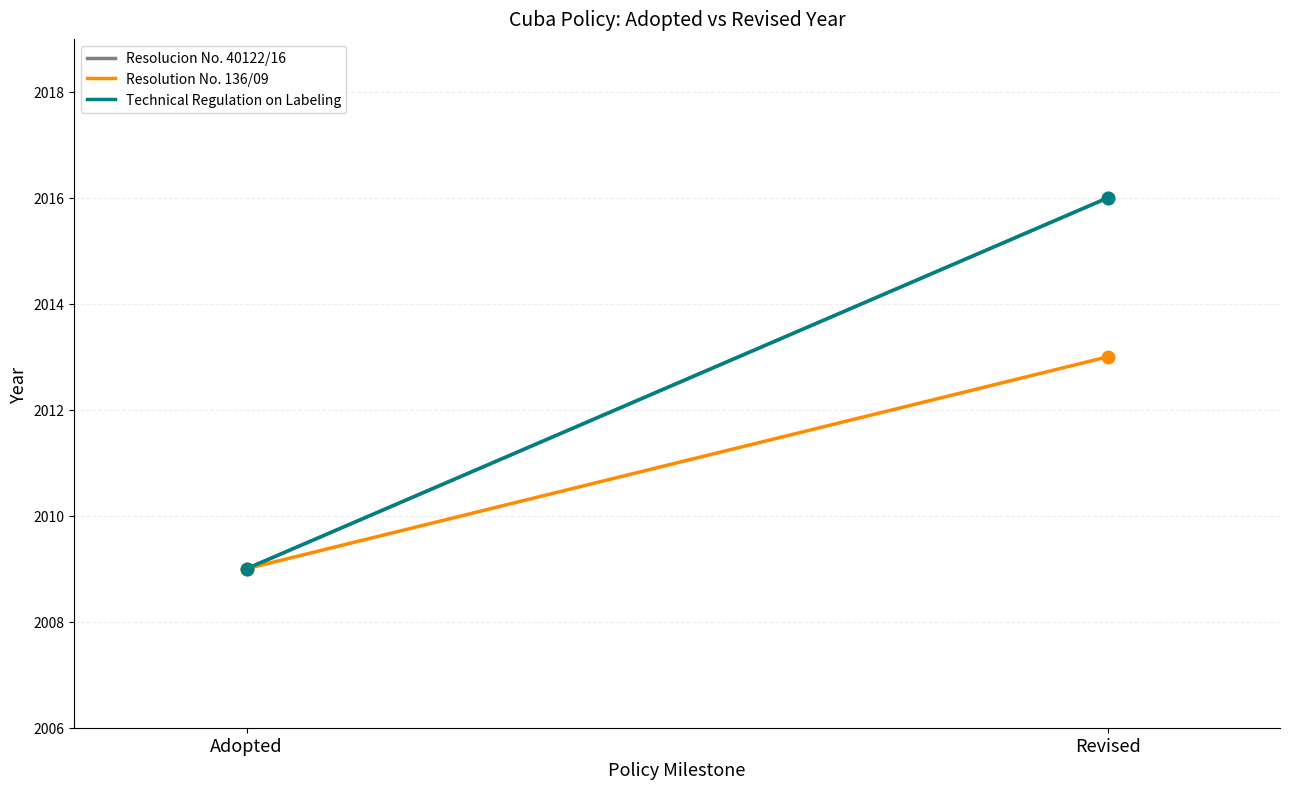

Which series contains the highest Y value?

Resolucion No. 40122/16